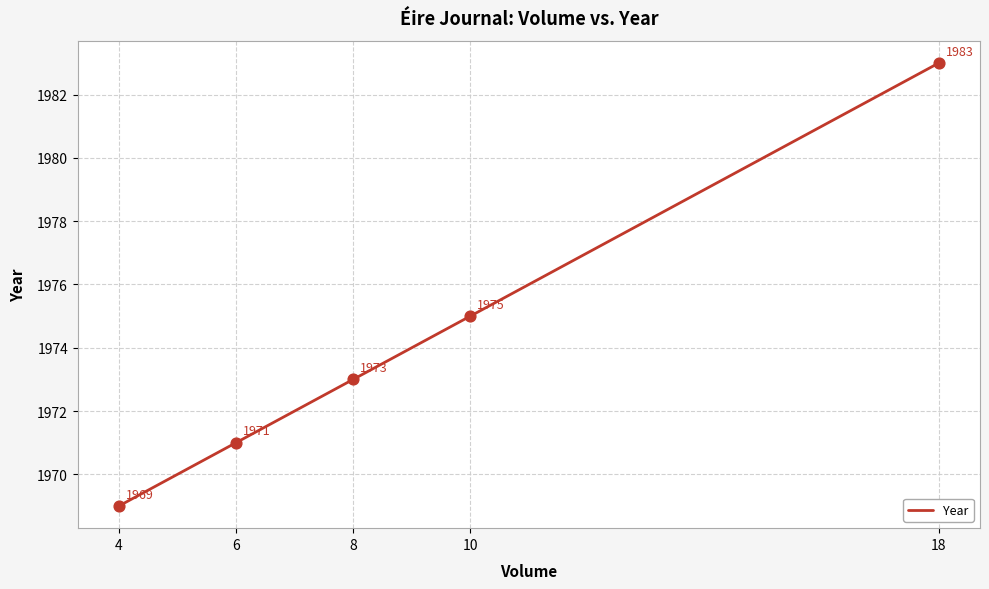

What is the ratio of the value at 6 to the value at 4?

1.0